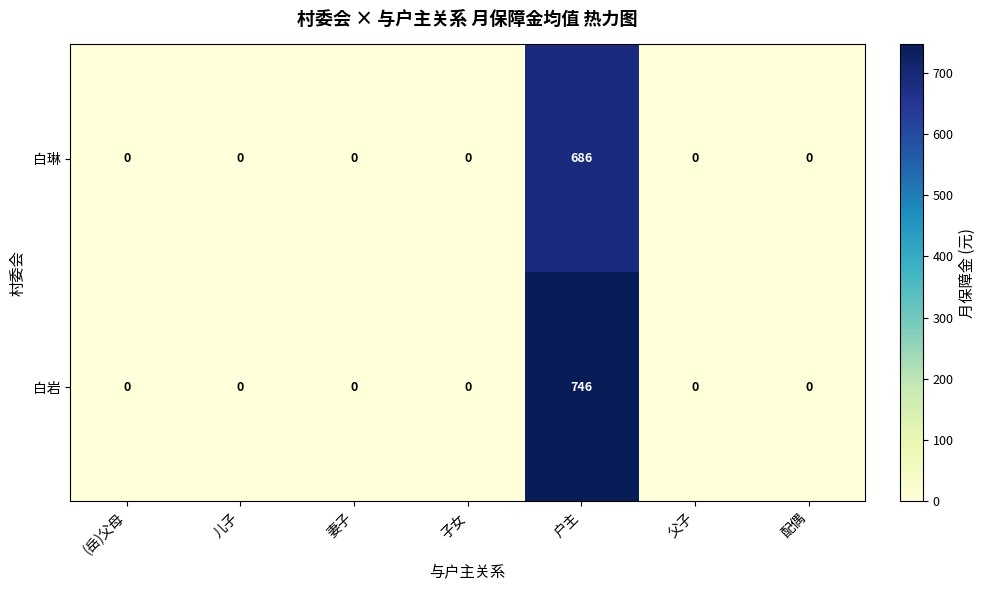

How many positive values does the 白琳 series have?

1